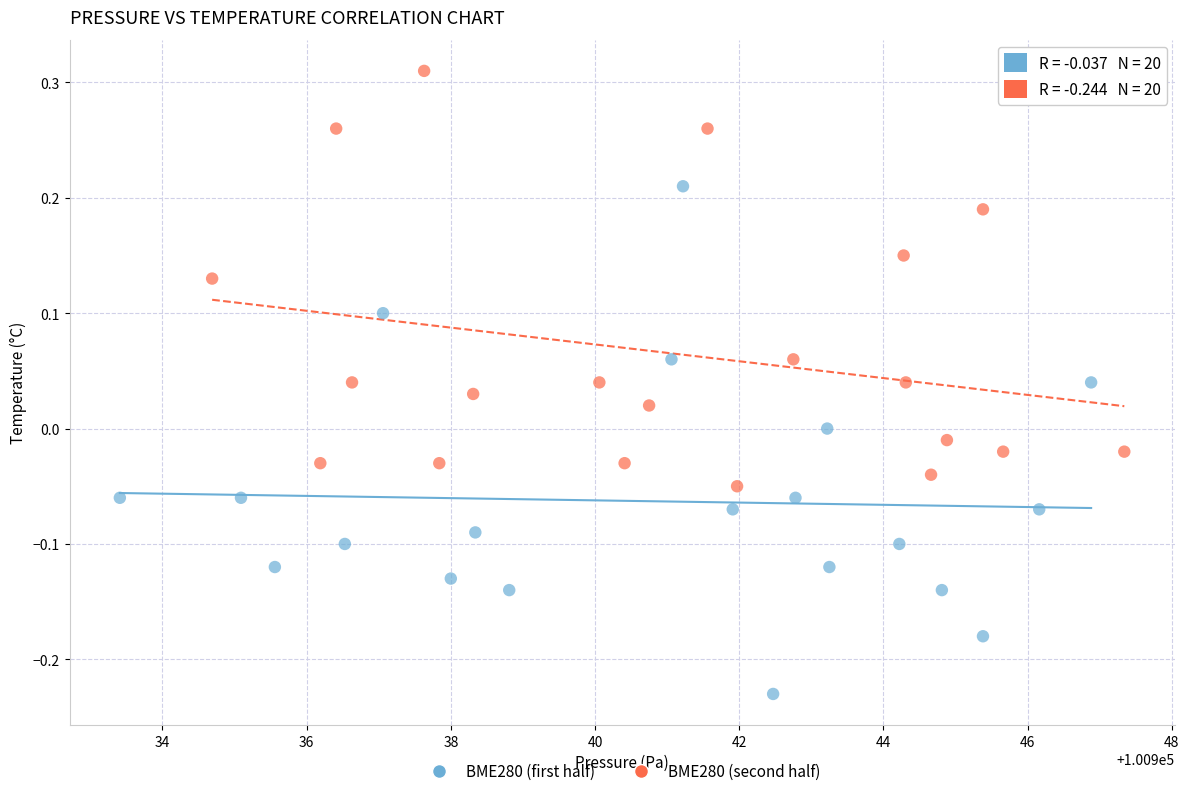

What are all the series names shown in the legend?

BME280 (first half), BME280 (second half)